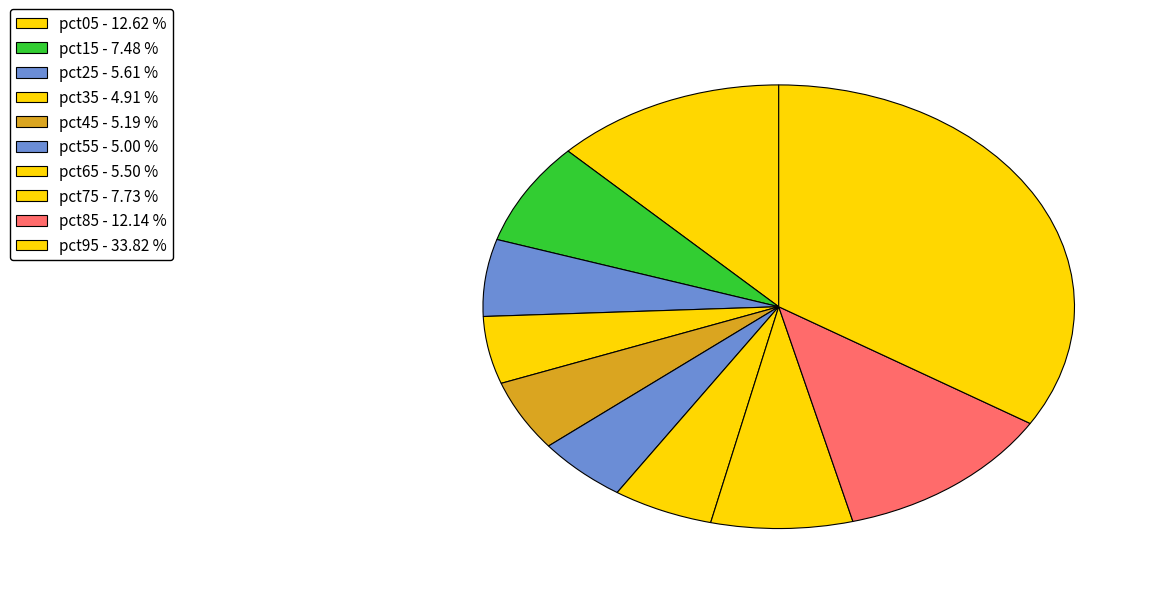

True or false: pct45 accounts for 5% of the total.

True